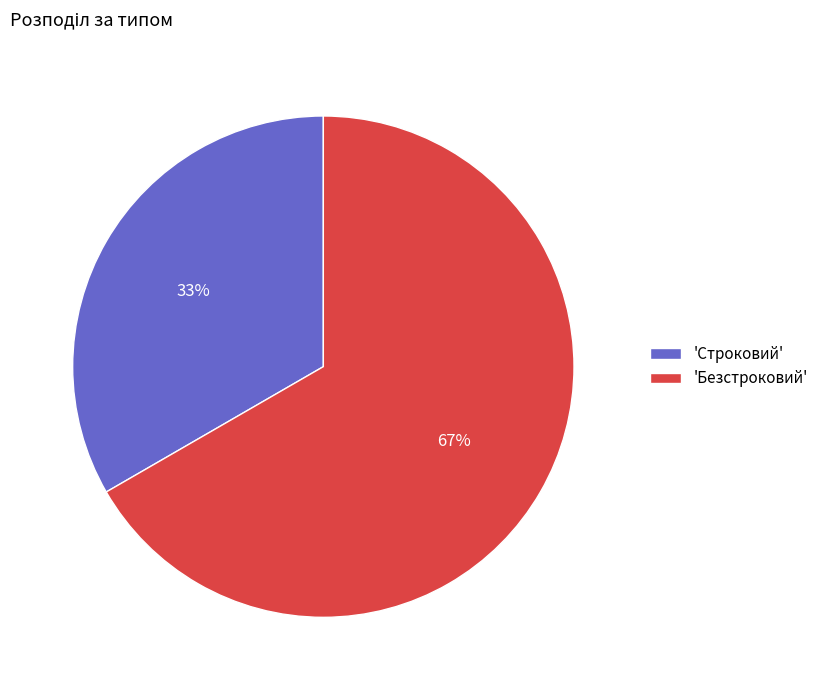

Which slice is the largest?

'Безстроковий'